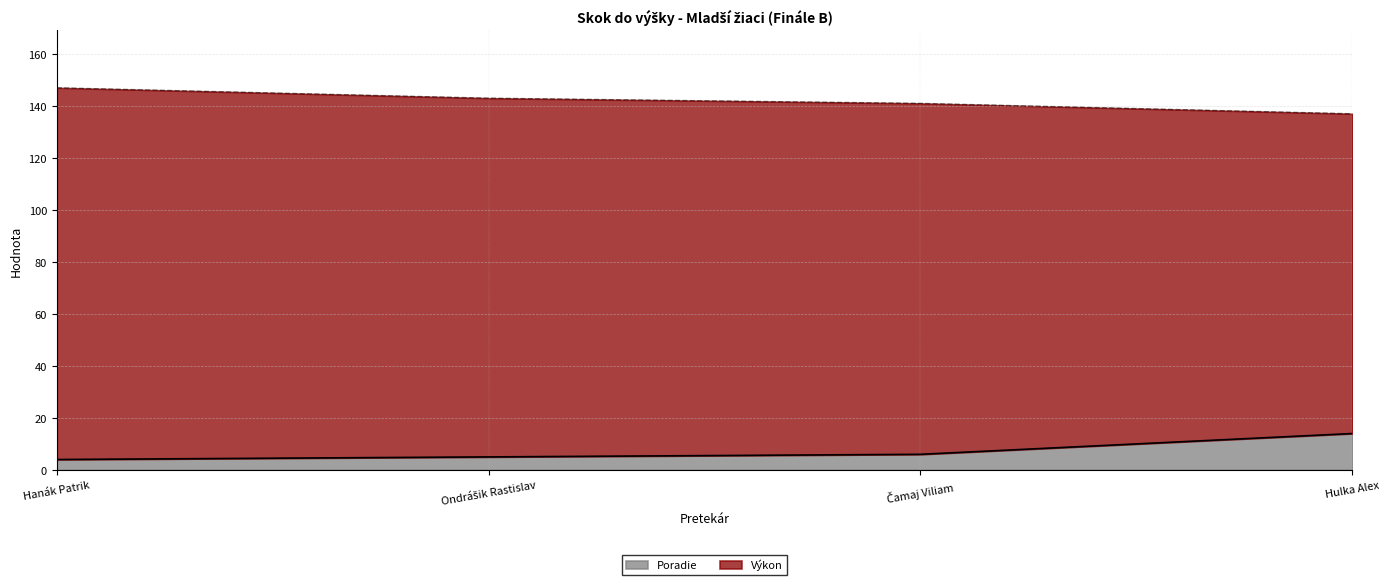

What is the change in value from Hanák Patrik to Hulka Alex?

+10